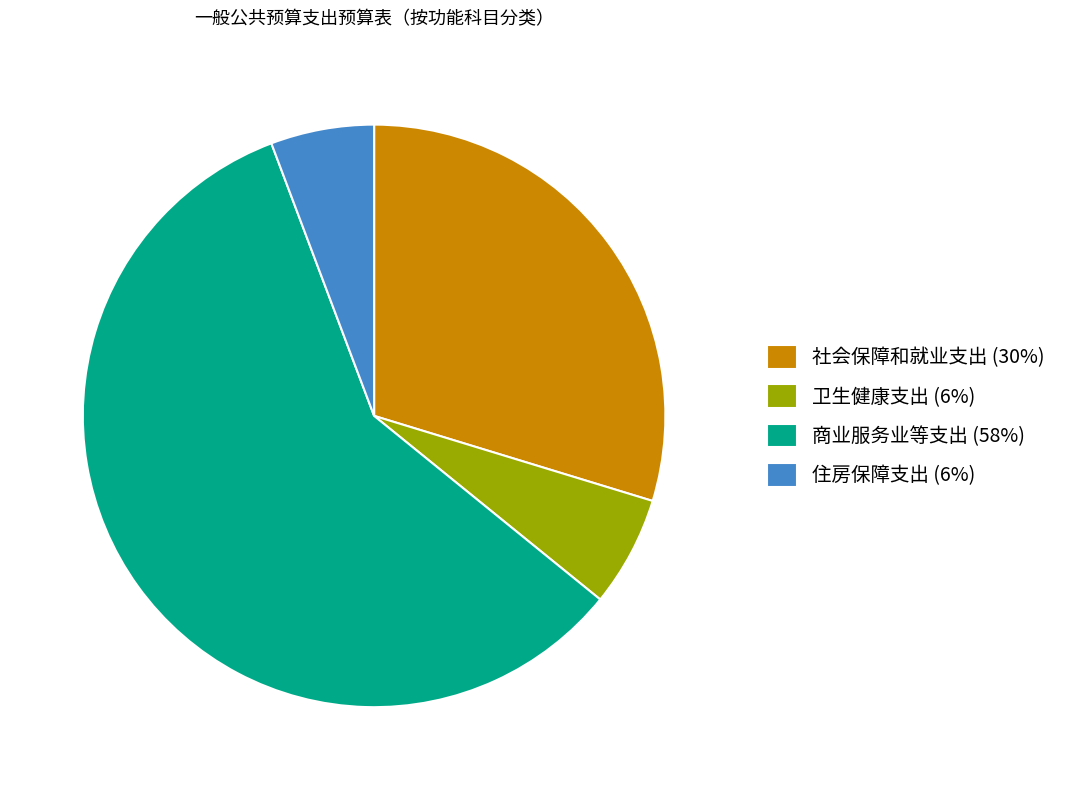

Which has a higher value, 社会保障和就业支出 (30%) or 住房保障支出 (6%)?

社会保障和就业支出 (30%)